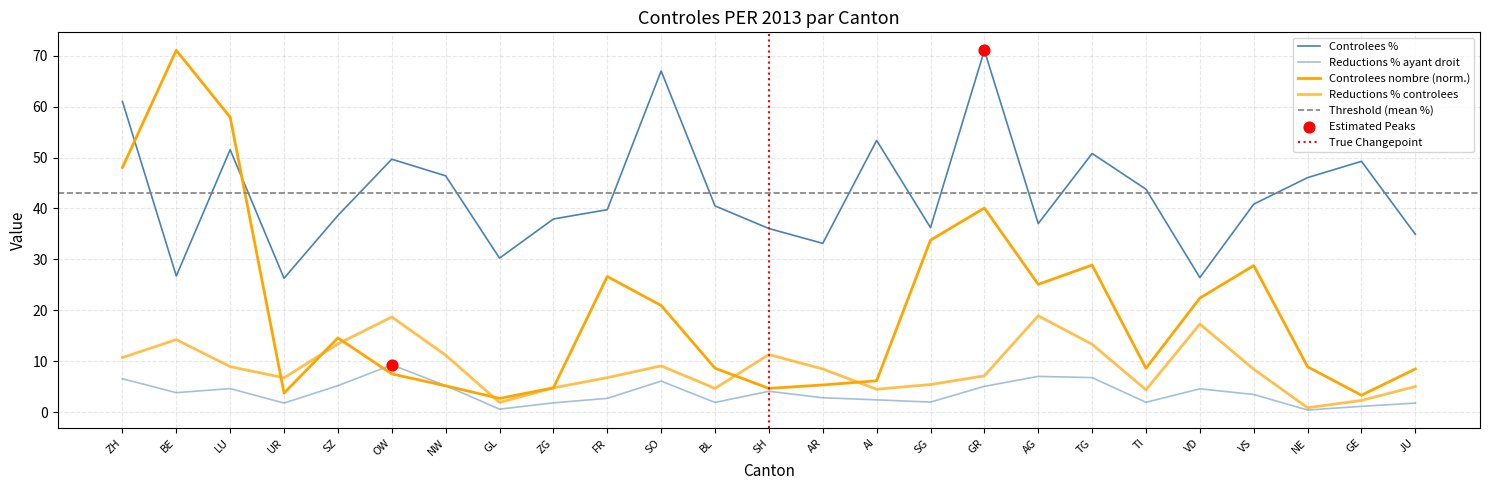

Which series contains the lowest Y value?

% reductions / ayant droit